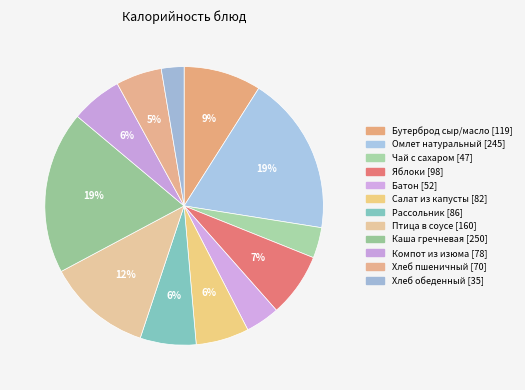

What is the largest slice in the pie chart?

Каша гречневая